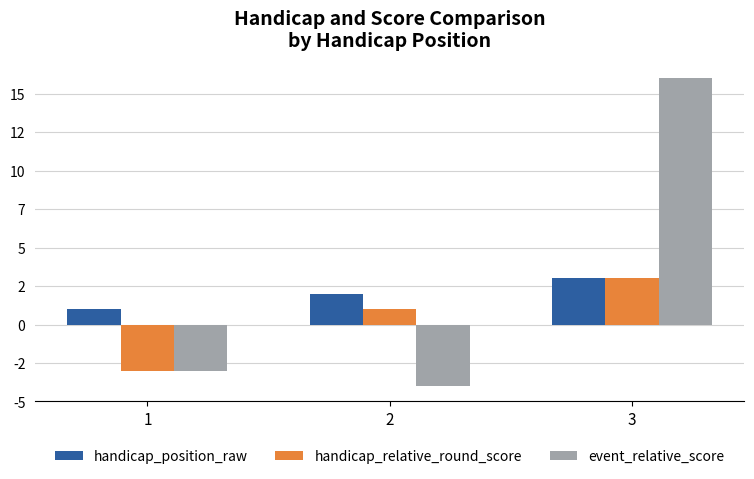

What is the difference between the handicap_position_raw values at 1 and 2?

1